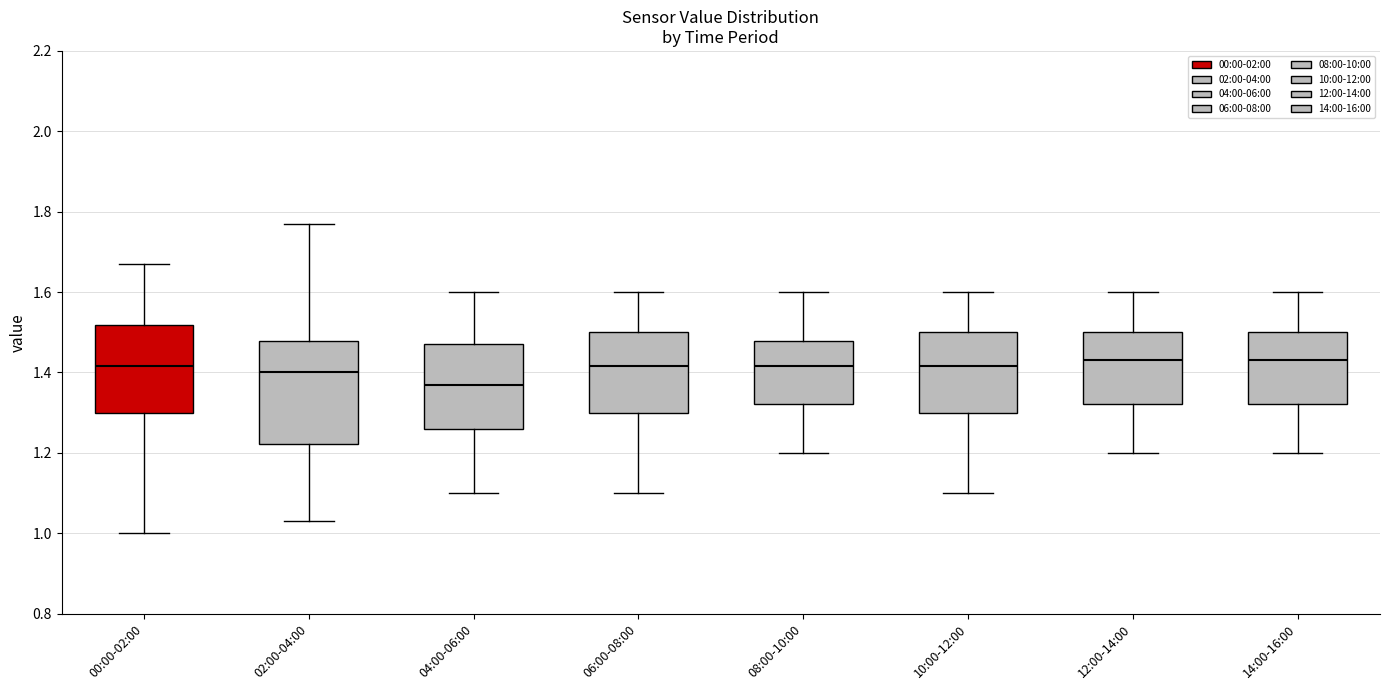

Where does the upper whisker of the box for 14:00-16:00 end on the y-axis? The values are not printed on the chart, so give them approximately, as read against the axis.

1.60